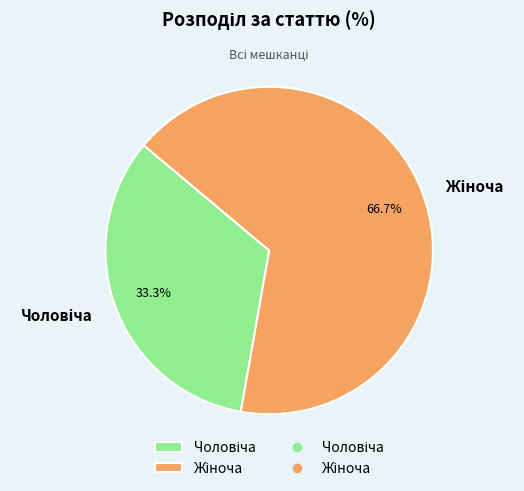

Is it true that Жіноча is 74% of the pie?

False